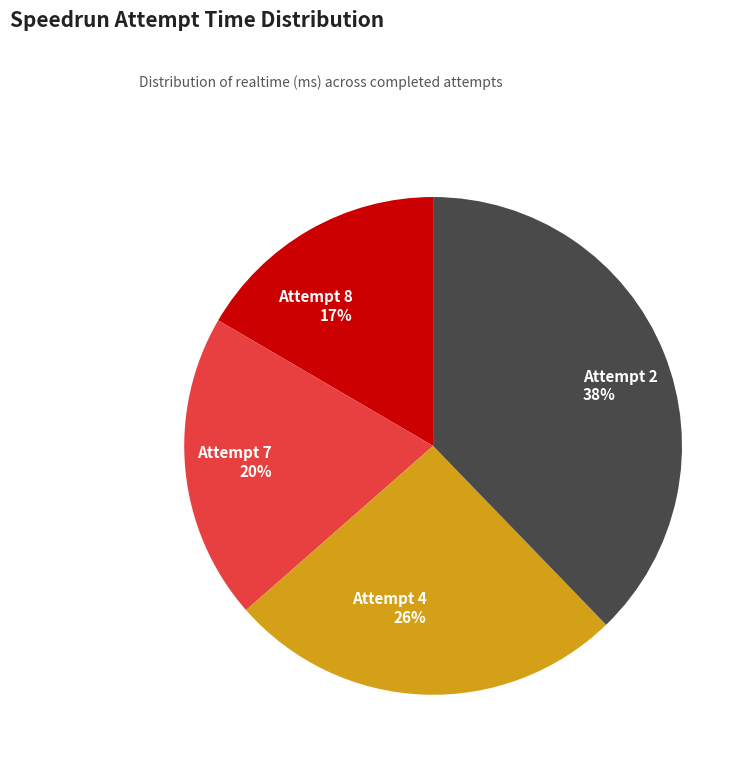

Which slice is the smallest?

Attempt 8